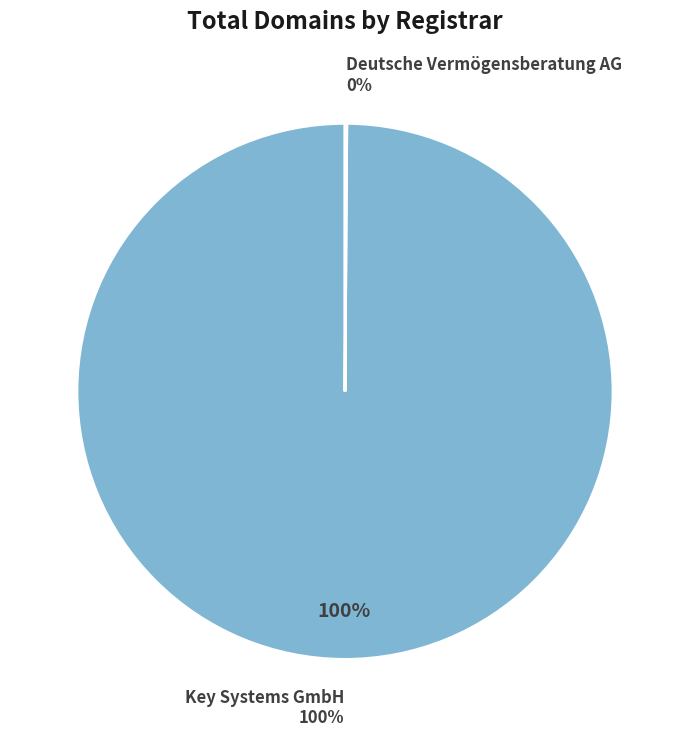

Count the number of slices in the pie.

2